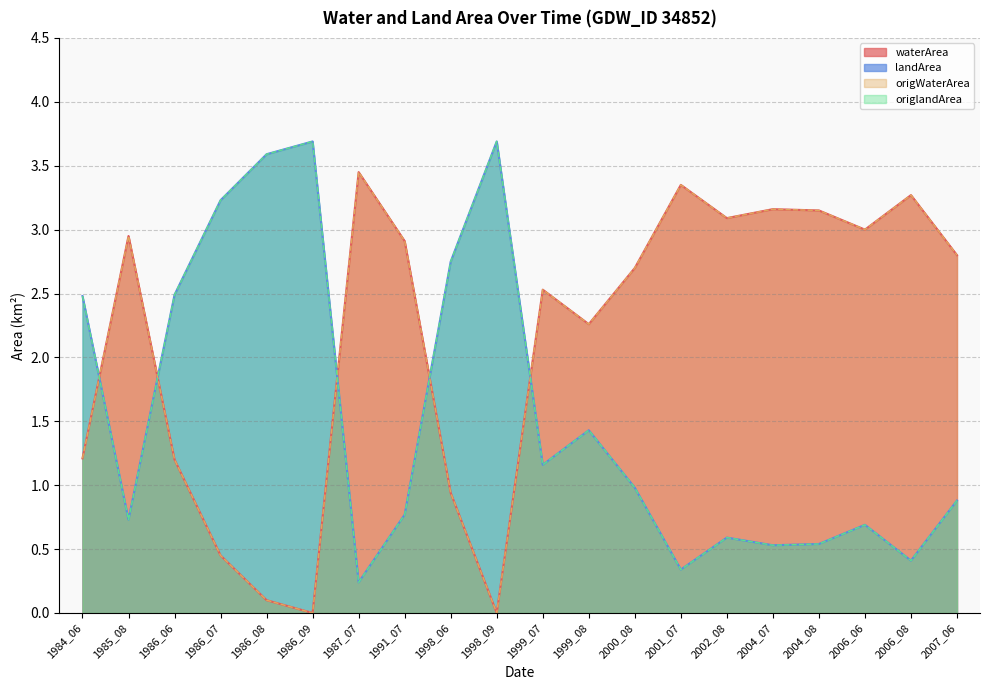

Which has a higher value, 1986_08 or 1986_07?

1986_07